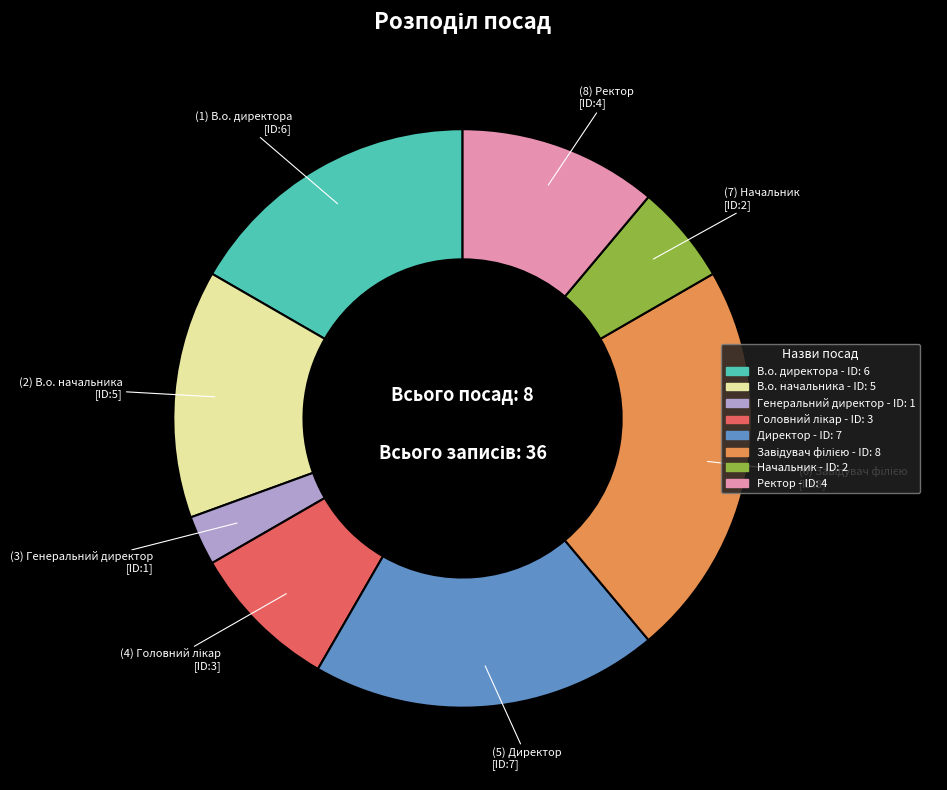

Combined, do В.о. начальника and Генеральний директор account for over 50%?

No